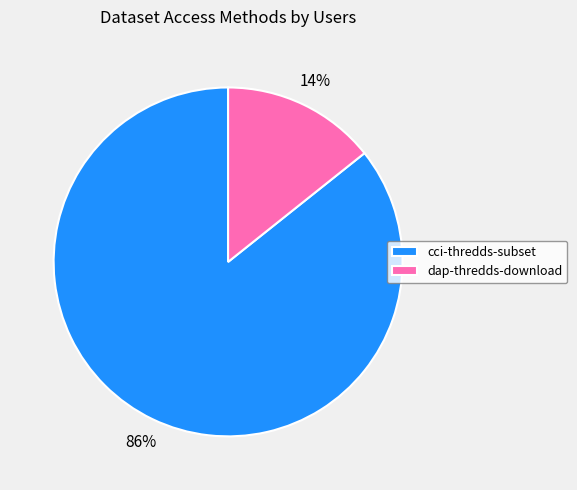

Rank the categories by value from lowest to highest.

dap-thredds-download, cci-thredds-subset